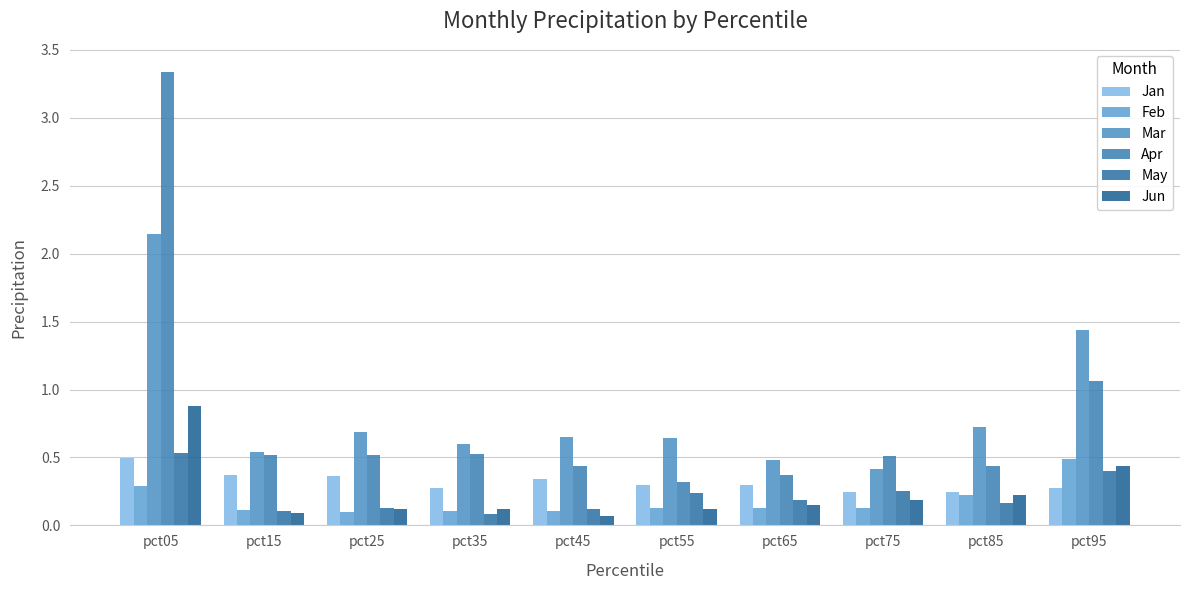

What are all the series names shown in the legend?

Jan, Feb, Mar, Apr, May, Jun